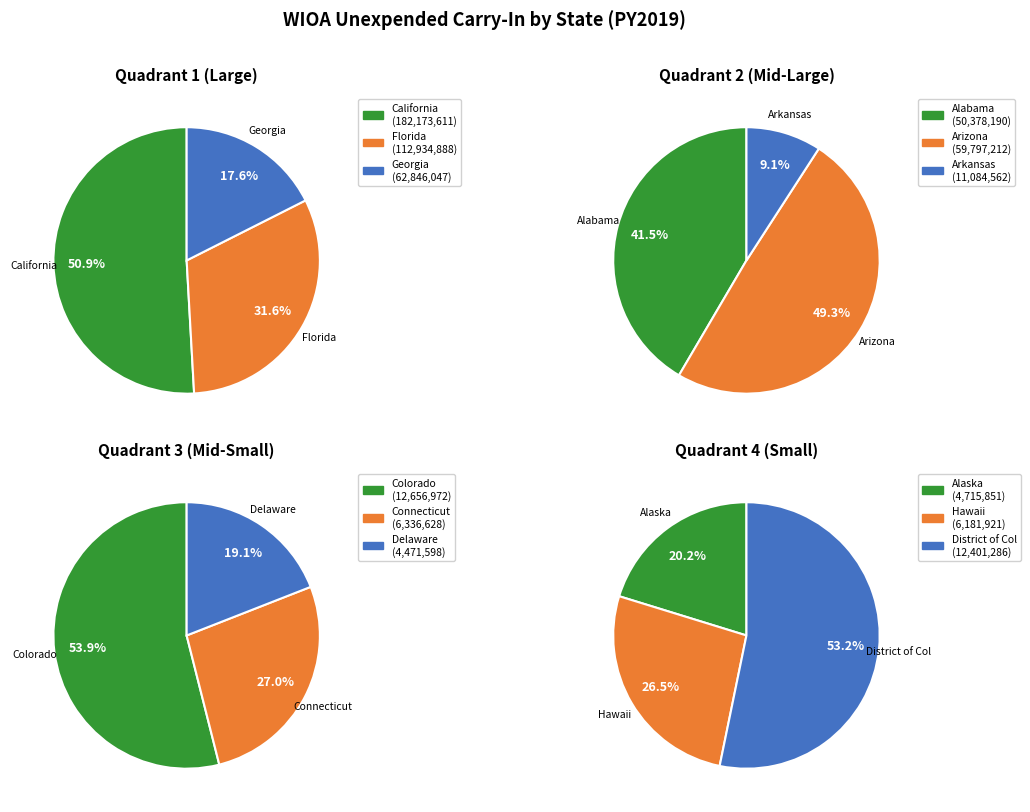

Does Delaware represent more than half of the total?

No